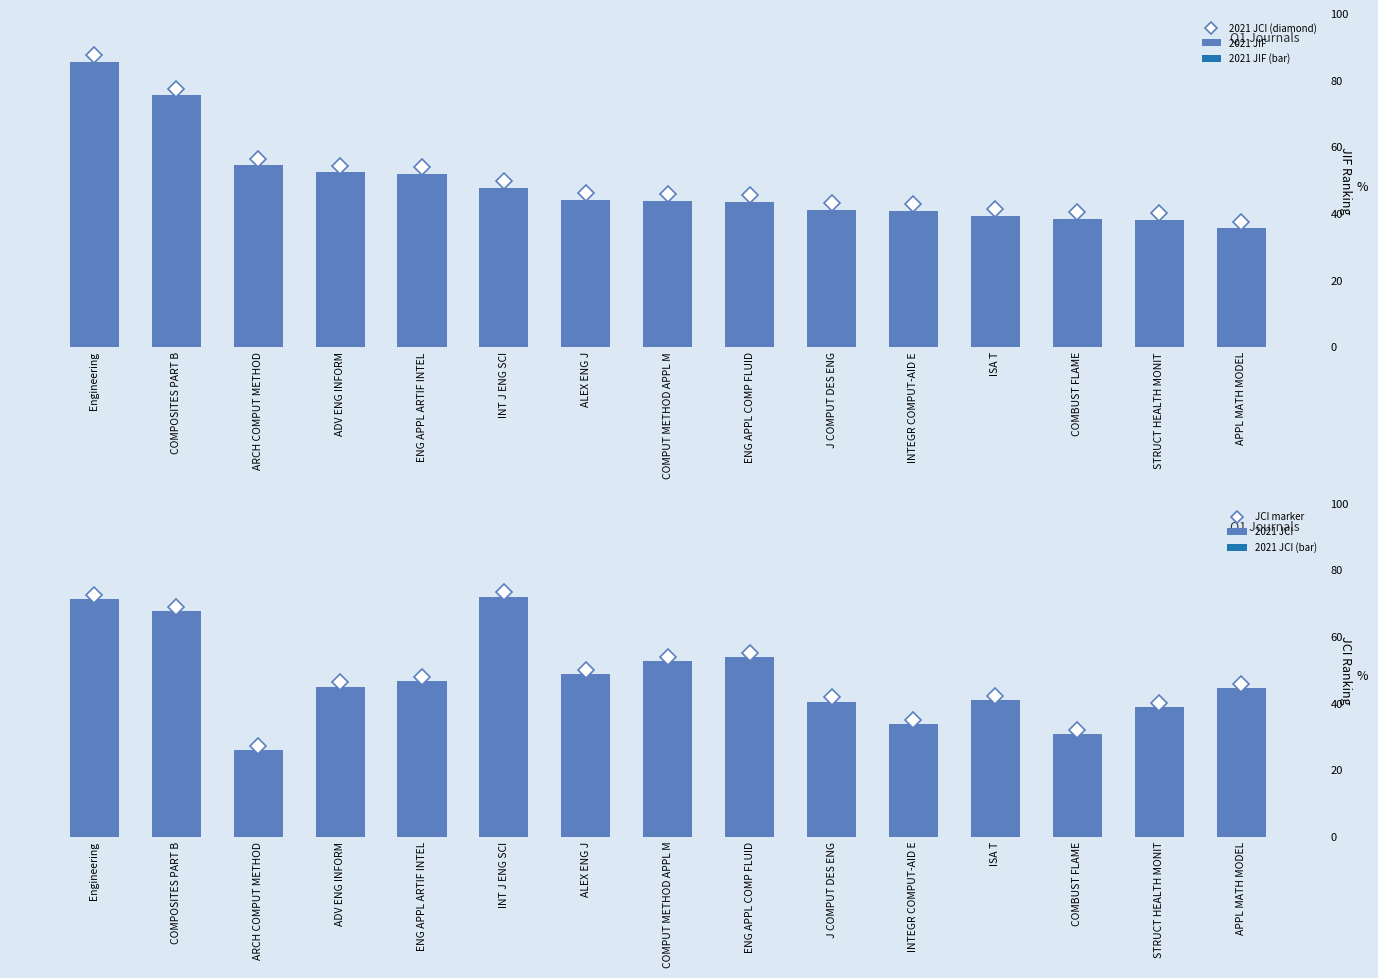

What are all the series names shown in the legend?

2021 JIF, 2021 JCI